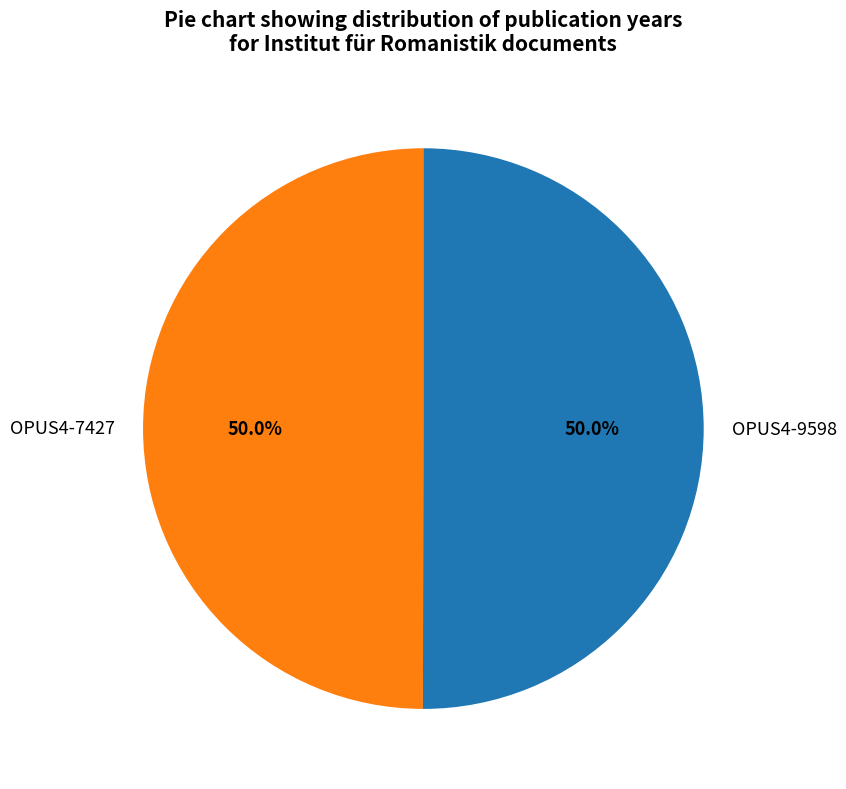

Do OPUS4-9598 and OPUS4-7427 together represent more than half of the pie?

Yes